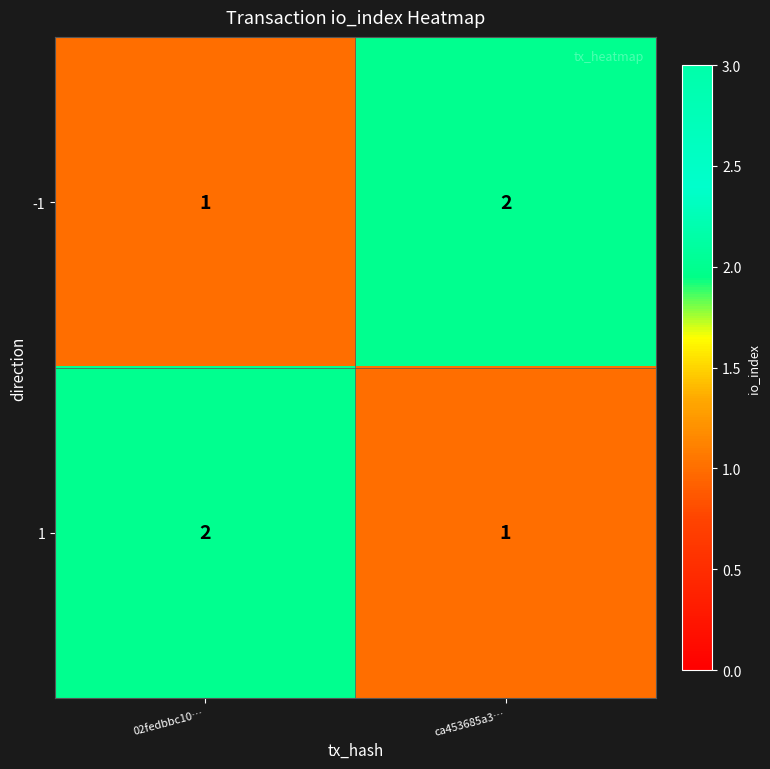

Rank the series at ca453685a3… from lowest to highest value.

1, -1